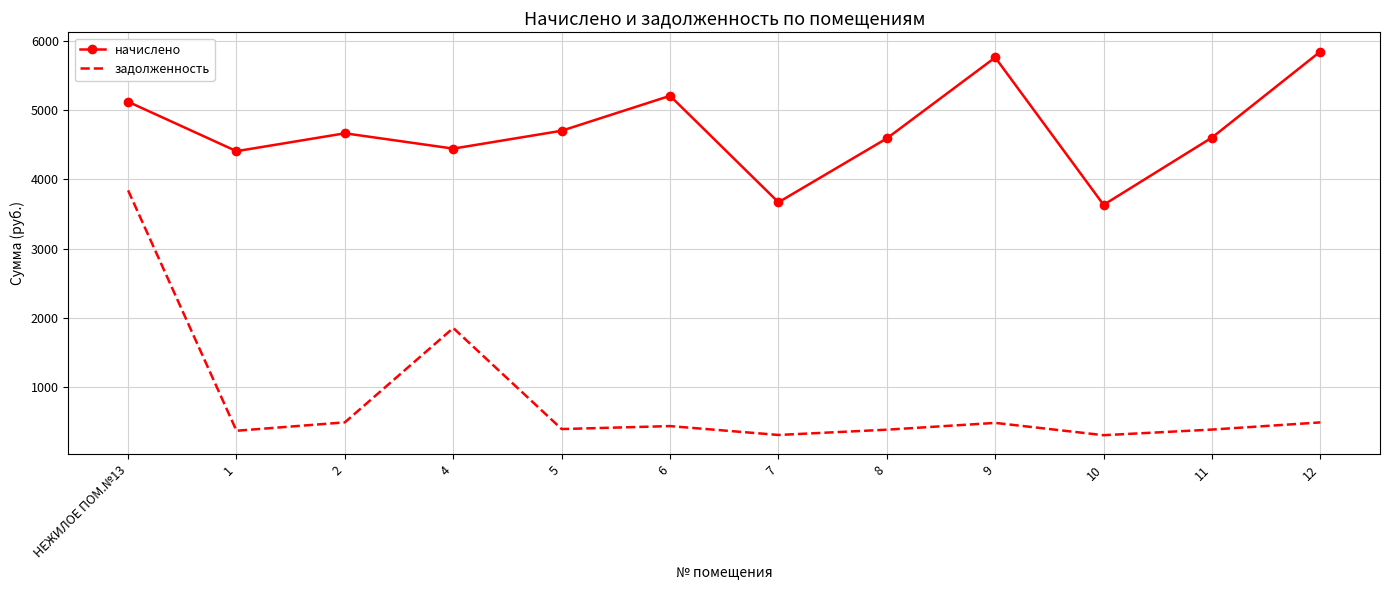

What is the minimum value for задолженность?

302.4